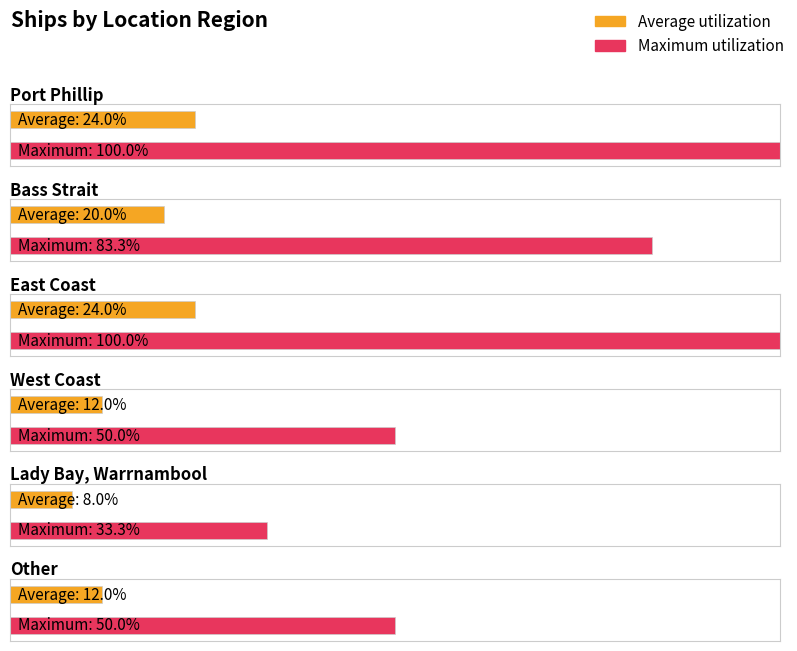

How many data points does each series have?

6